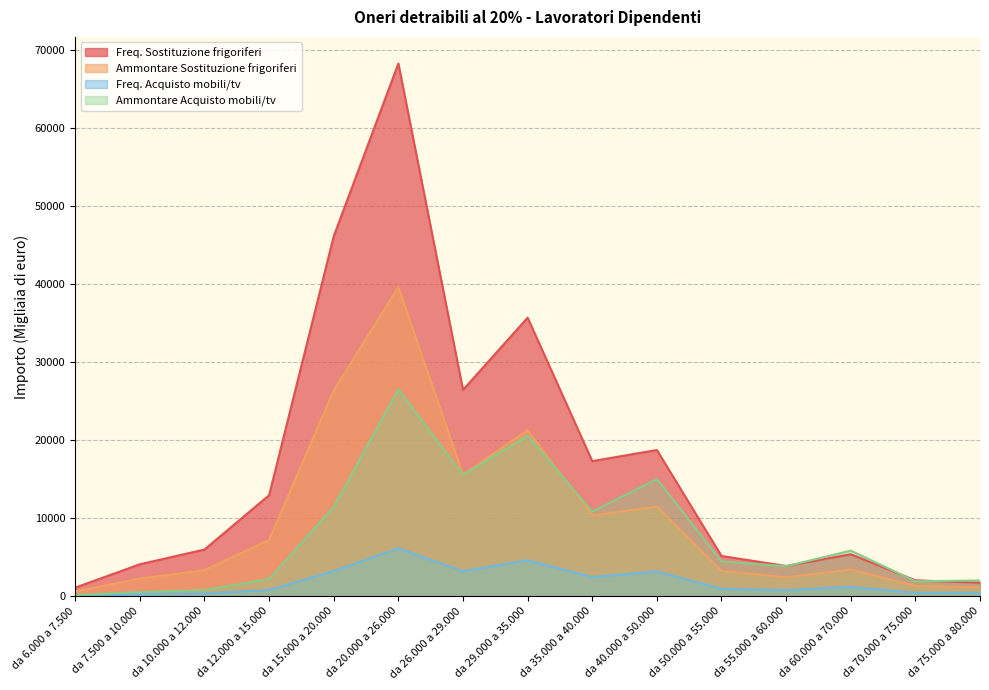

At da 55.000 a 60.000, list the series in order from largest to smallest.

Freq. Sostituzione frigoriferi, Ammontare Acquisto mobili/tv, Ammontare Sostituzione frigoriferi, Freq. Acquisto mobili/tv